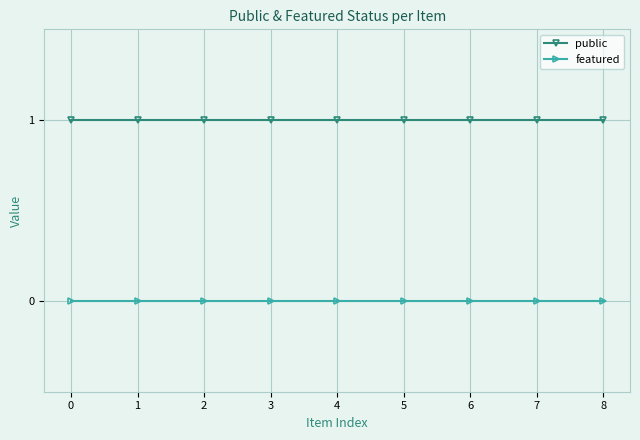

What is the greatest value displayed?

1